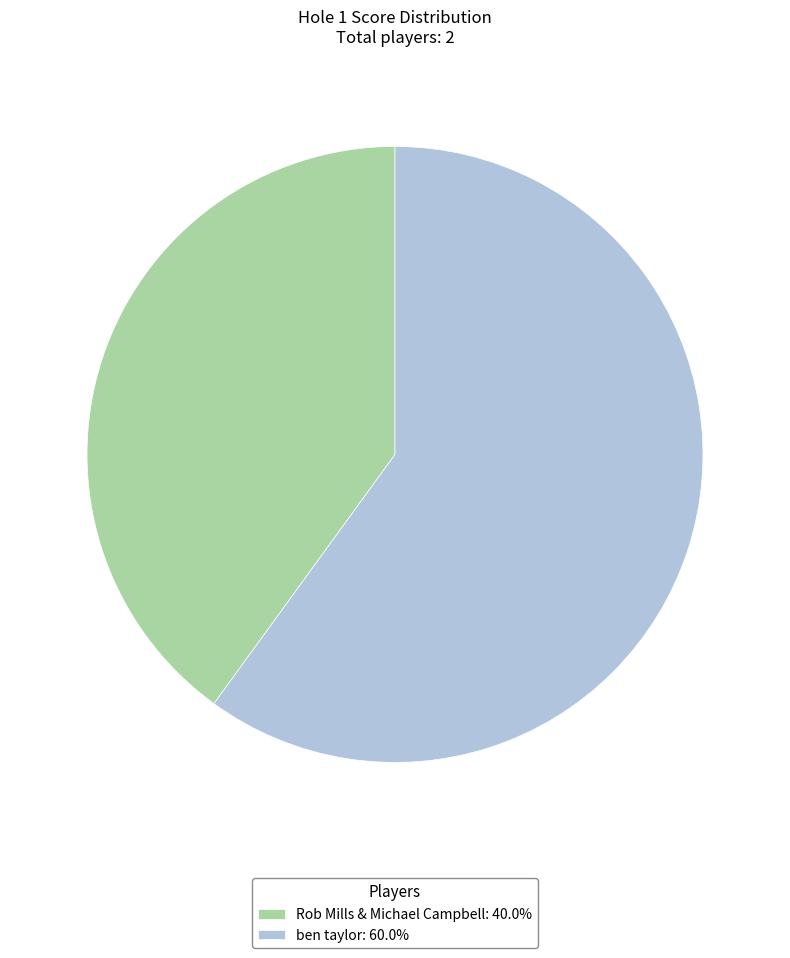

Is ben taylor the majority of the pie?

Yes